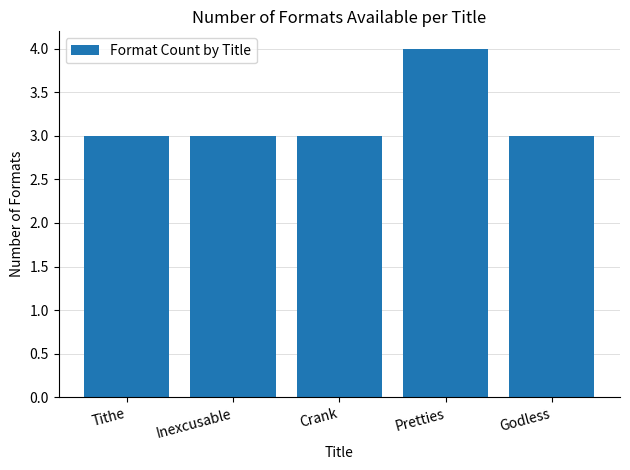

At which category does the chart reach its peak across all series?

Pretties